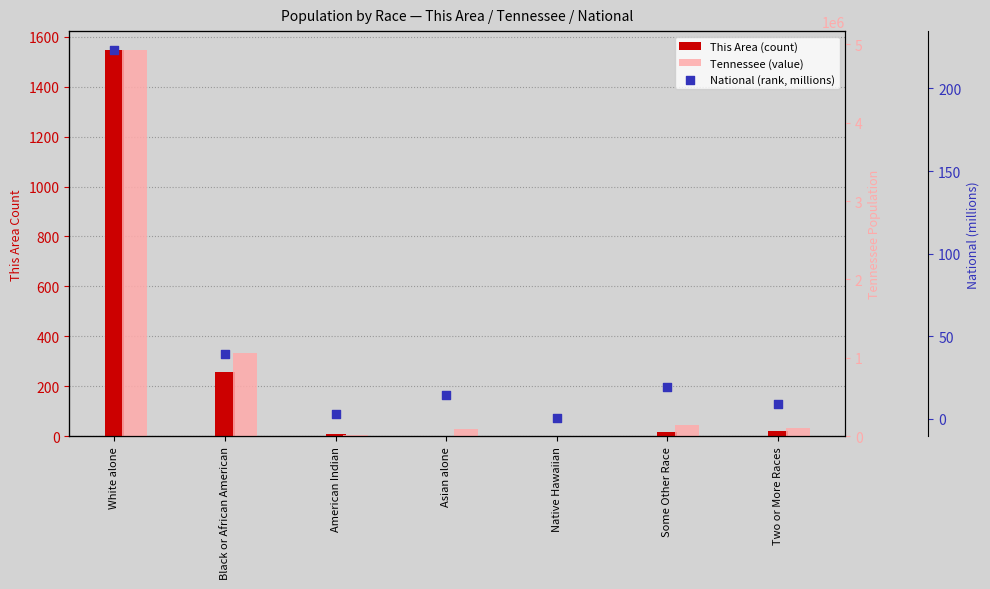

What is the total value across all series at Some Other Race?

141992.1